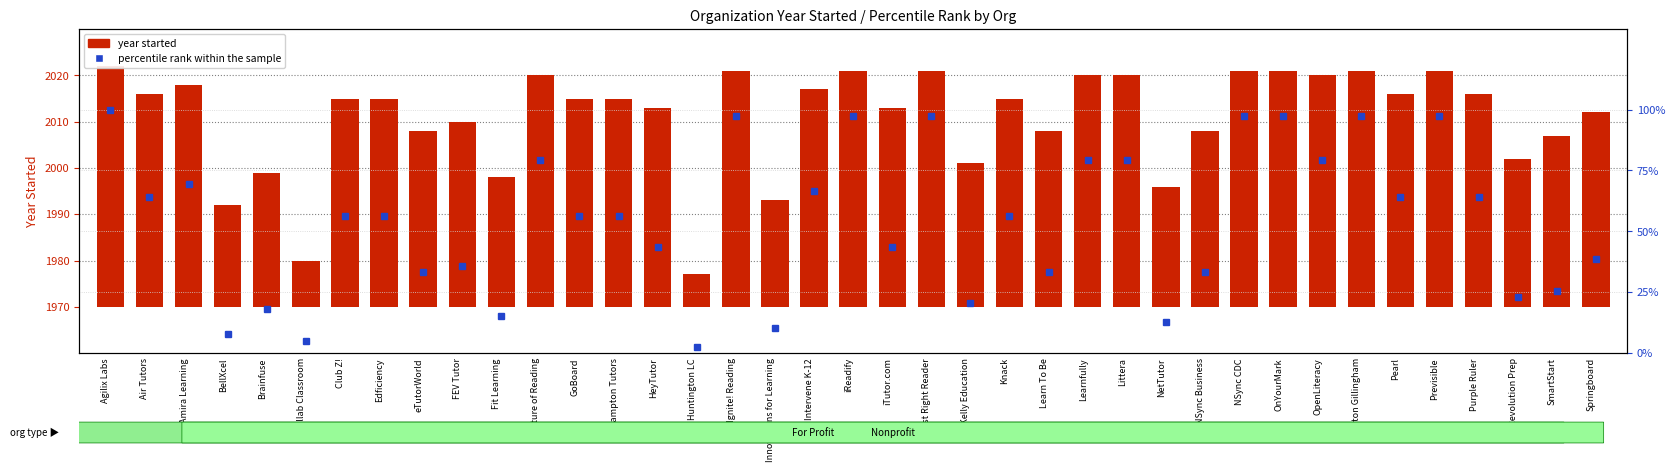

Count the number of categories in the chart.

39